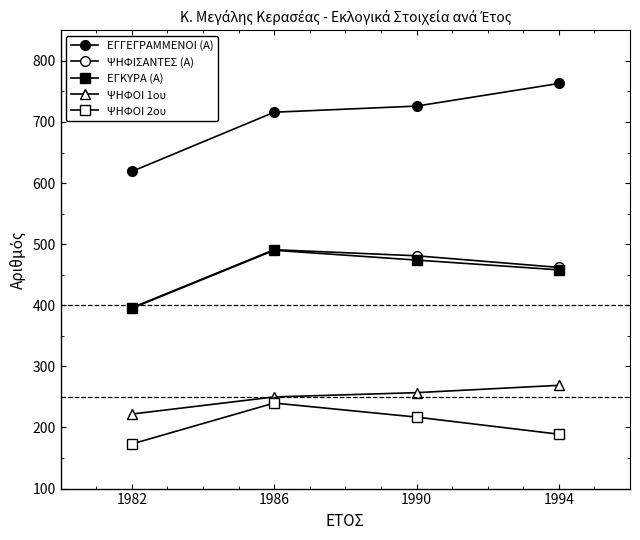

How many lines are shown in the chart?

5